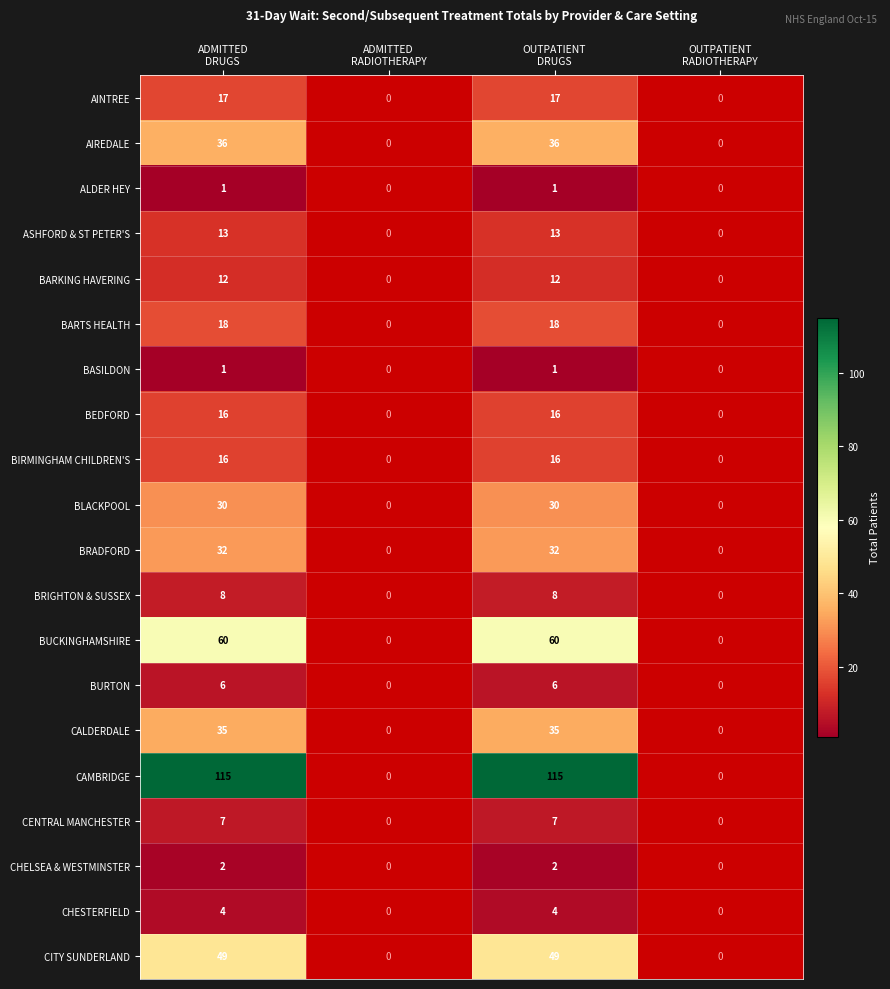

Is it true that CHELSEA & WESTMINSTER equals 3.0 at OUTPATIENT DRUGS?

False